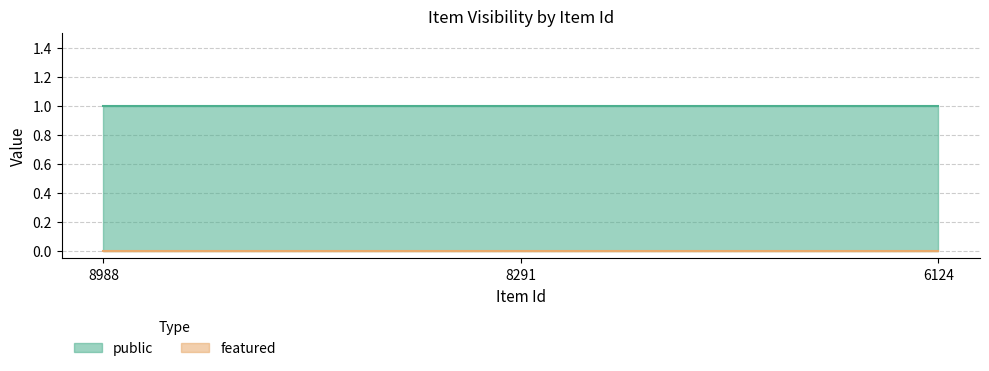

Does the chart have visible grid lines?

Yes